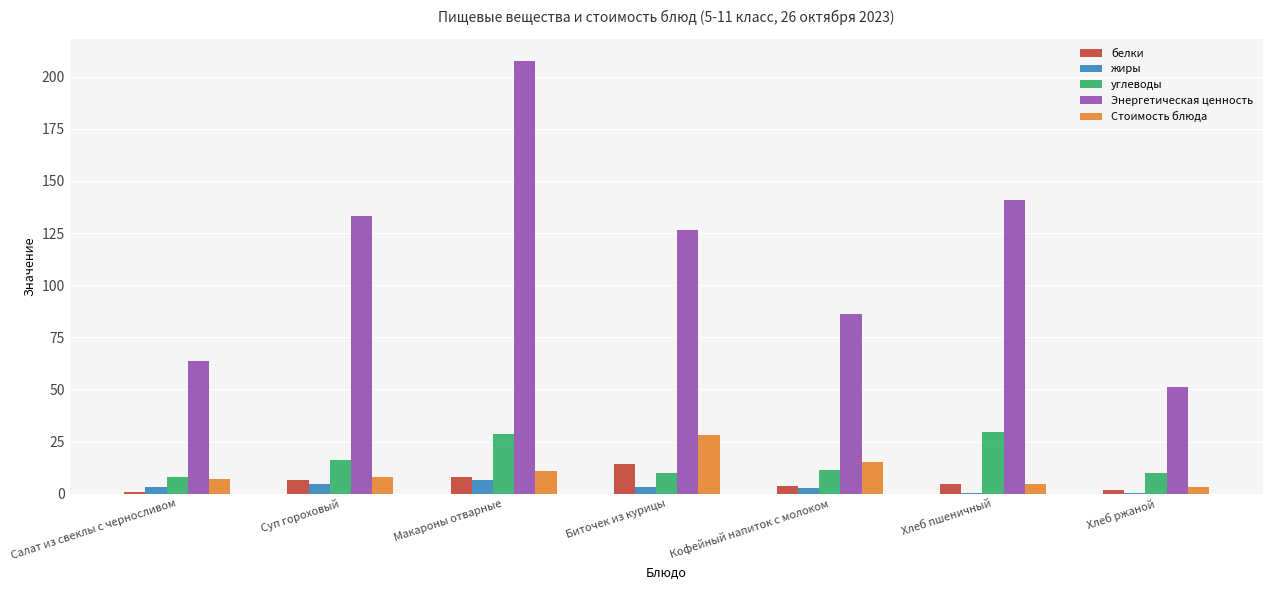

Between Суп гороховый and Кофейный напиток с молоком, which series saw the biggest shift?

Энергетическая ценность